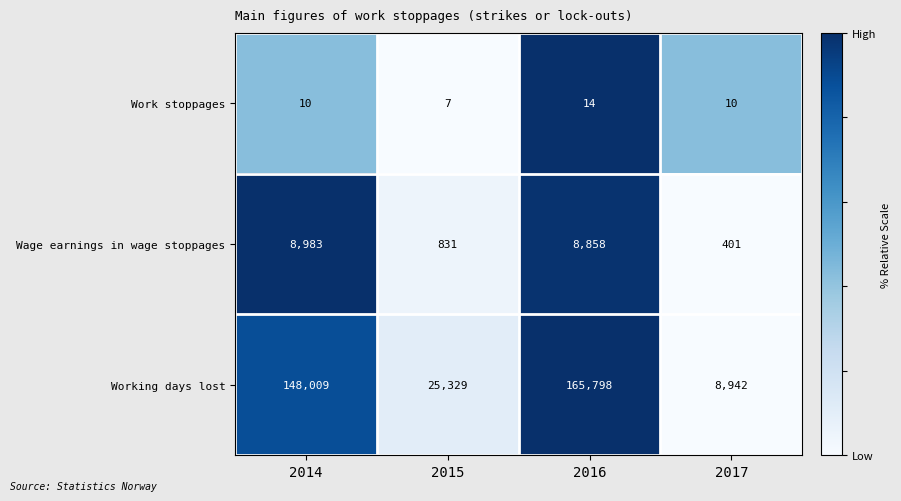

What is the difference between the Wage earnings in wage stoppages values at 2016 and 2017?

8457